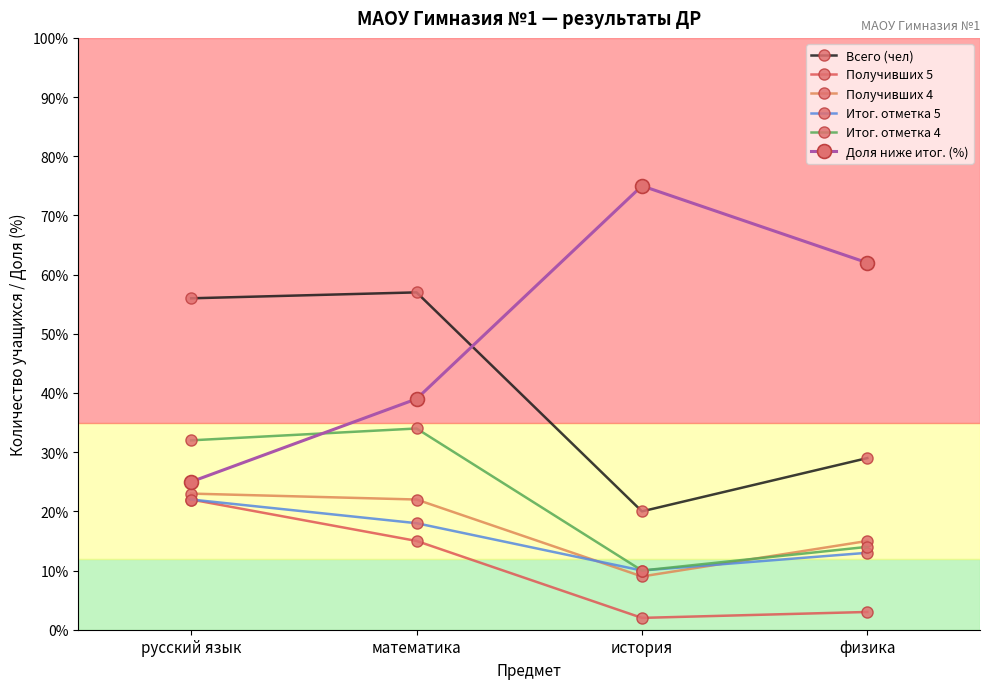

True or false: Получивших 5 has a value of 4 at русский язык.

False